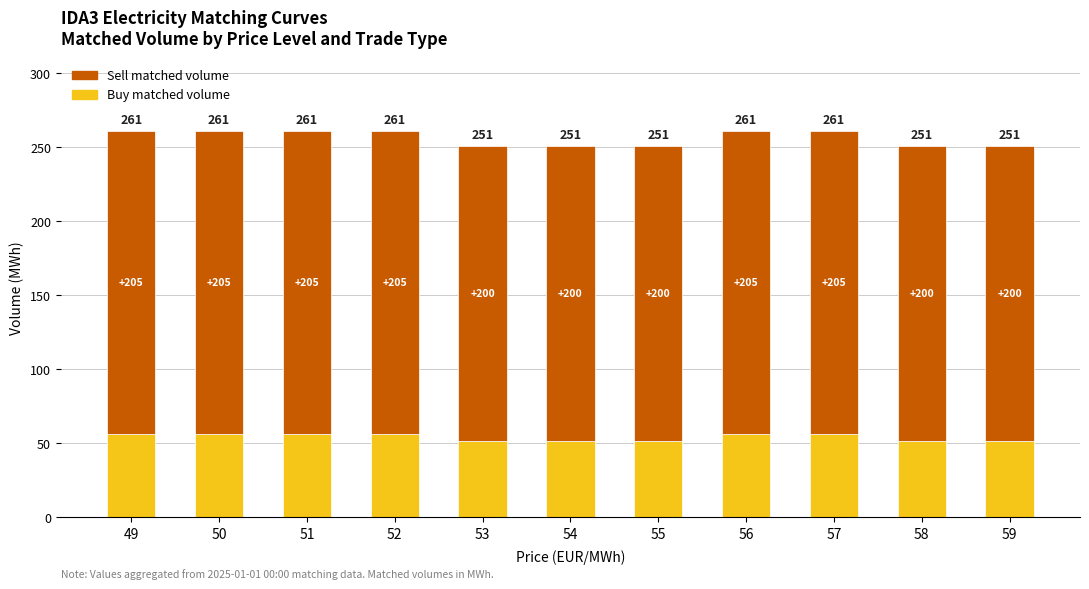

The Buy matched volume series shows 51.2 at 53. True or false?

True